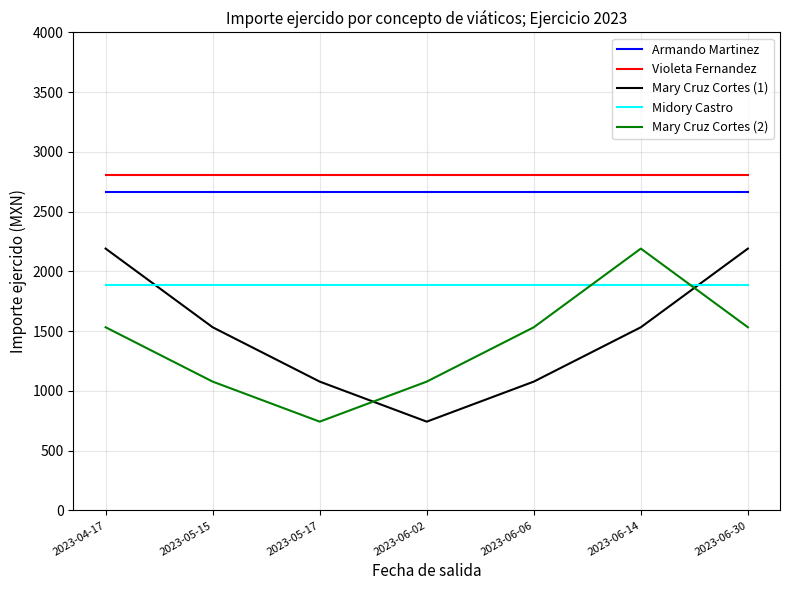

Reading right to left, transcribe all the data shown in this chart.

Armando Martinez: 2661.4	2661.4	2661.4	2661.4	2661.4	2661.4	2661.4
Violeta Fernandez: 2809.0	2809.0	2809.0	2809.0	2809.0	2809.0	2809.0
Mary Cruz Cortes (1): 2191.0	1532.8	1078.0	743.0	1078.0	1532.8	2191.0
Midory Castro: 1886.0	1886.0	1886.0	1886.0	1886.0	1886.0	1886.0
Mary Cruz Cortes (2): 1532.8	2191.0	1532.8	1078.0	743.0	1078.0	1532.8